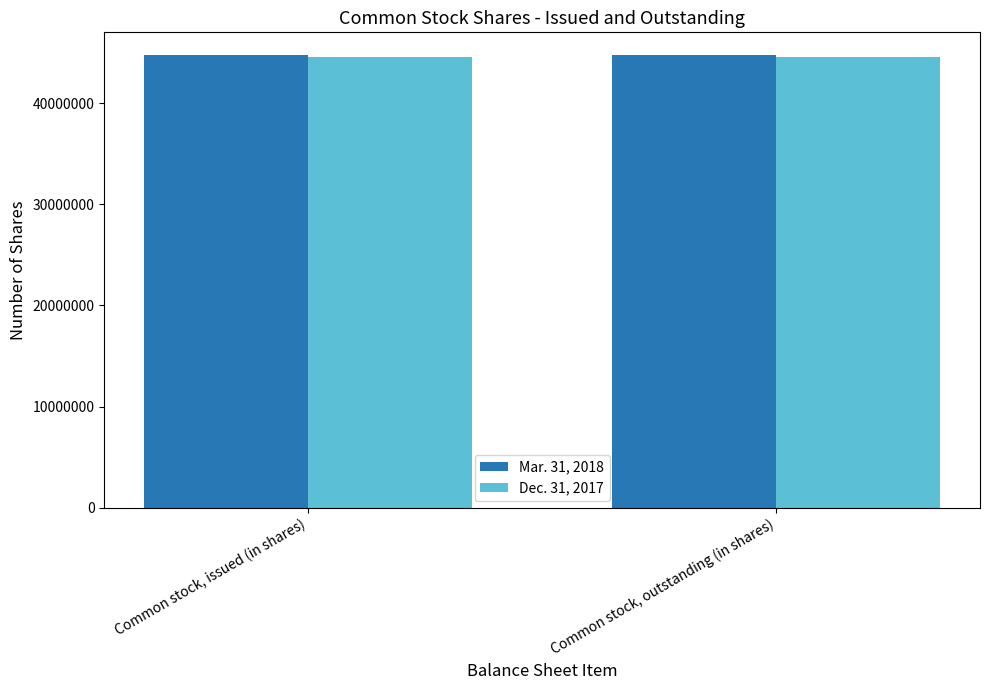

What is the smallest value displayed?

44522988